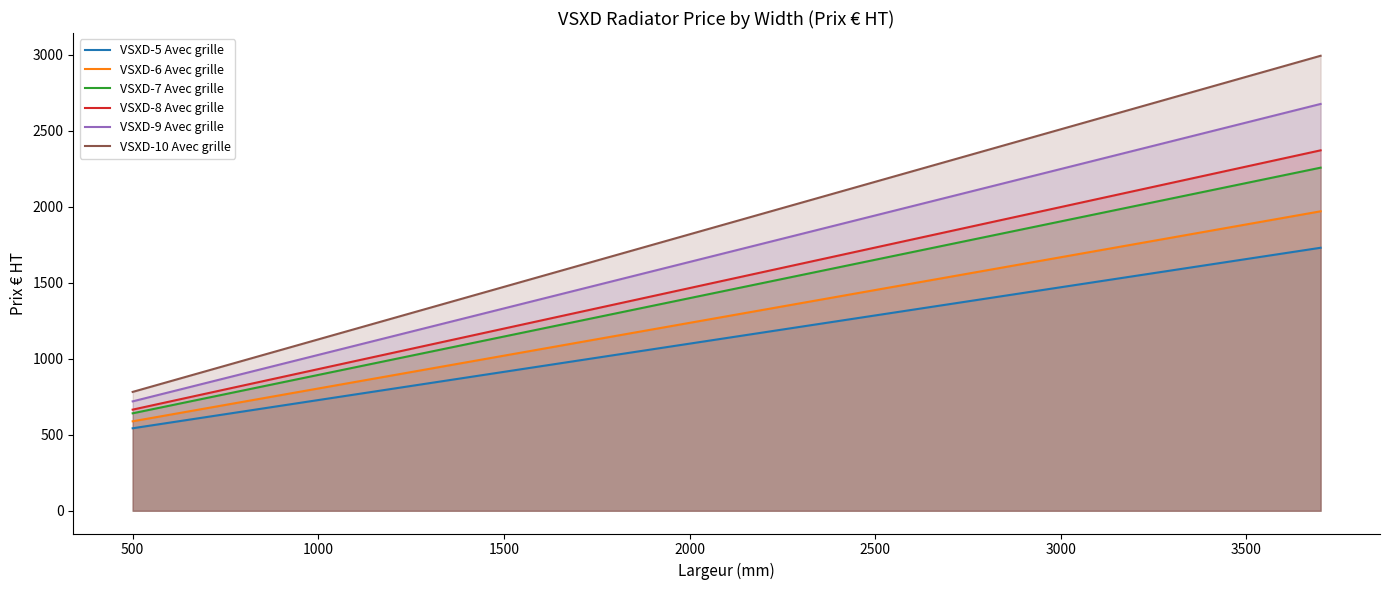

How many data points does each series have?

33